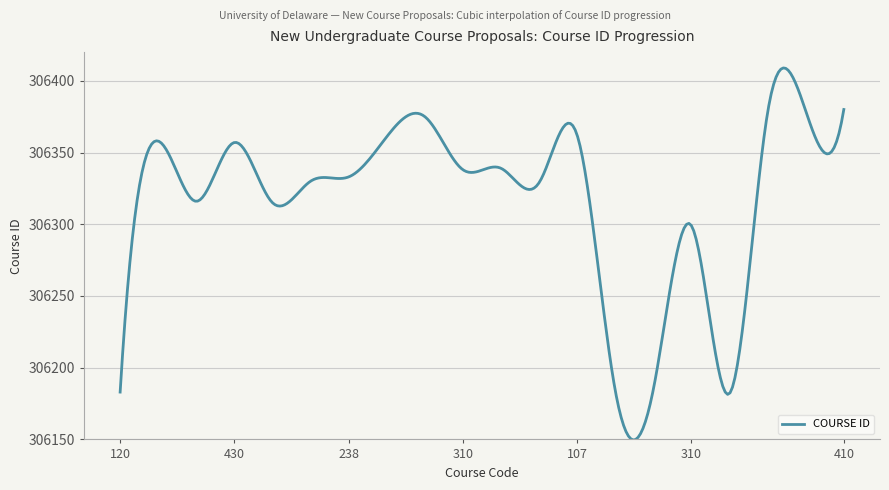

What is the minimum value shown in the chart?

306149.6